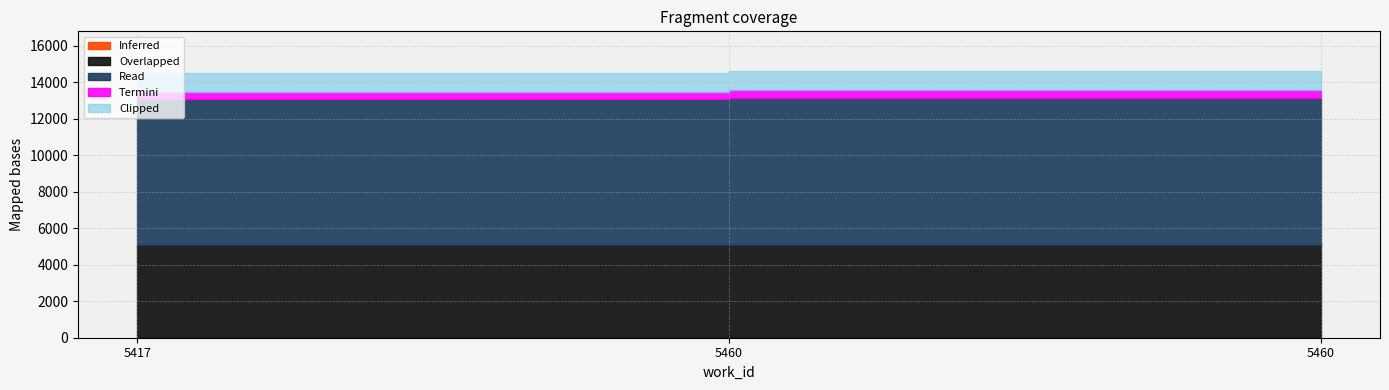

Rank the categories by value from highest to lowest.

5460, 5460, 5417